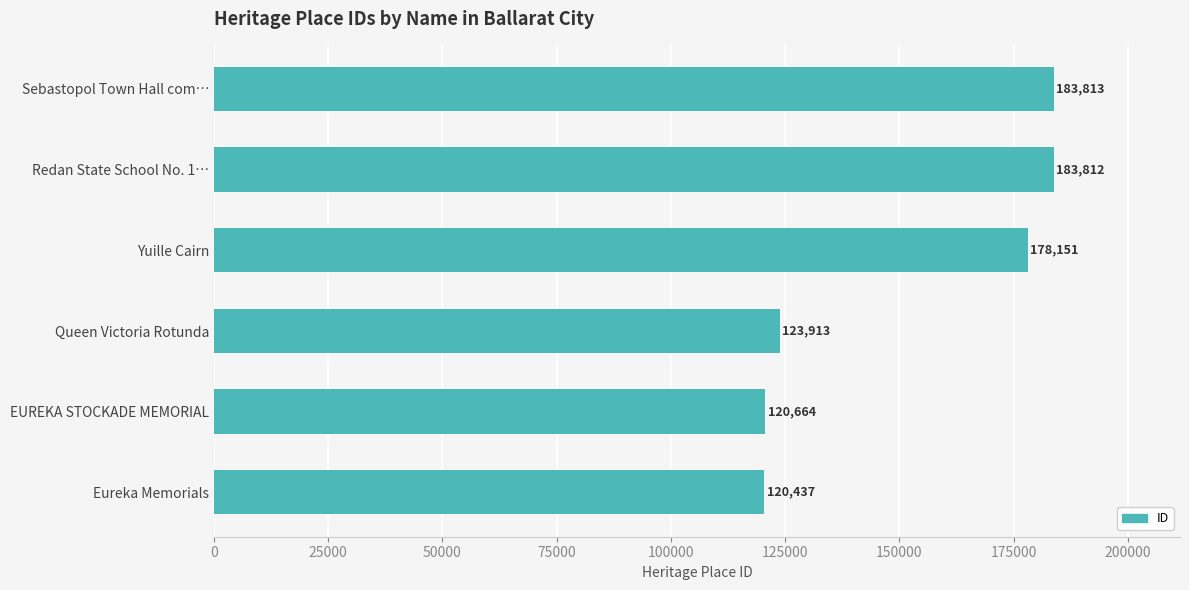

Between EUREKA STOCKADE MEMORIAL and Queen Victoria Rotunda, which is larger?

Queen Victoria Rotunda